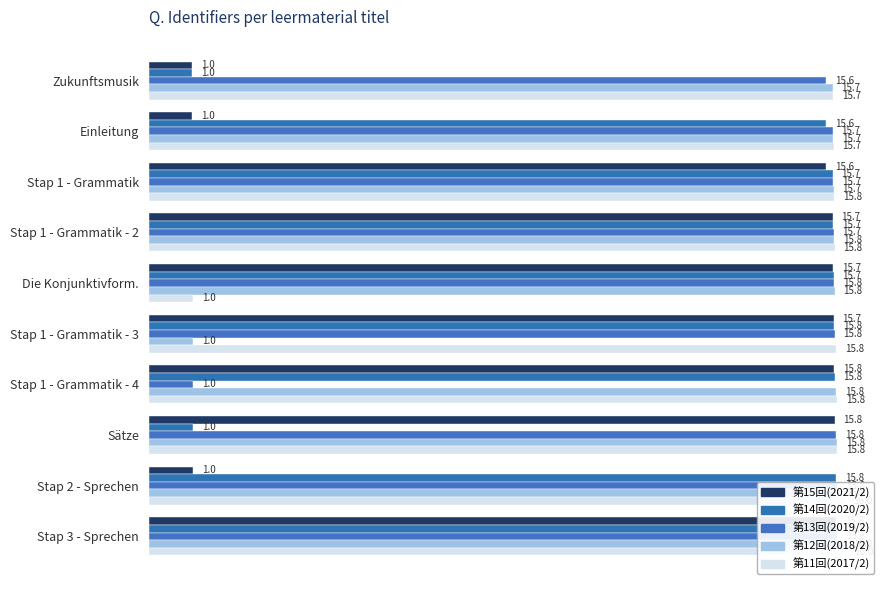

How many series are shown in this chart?

5